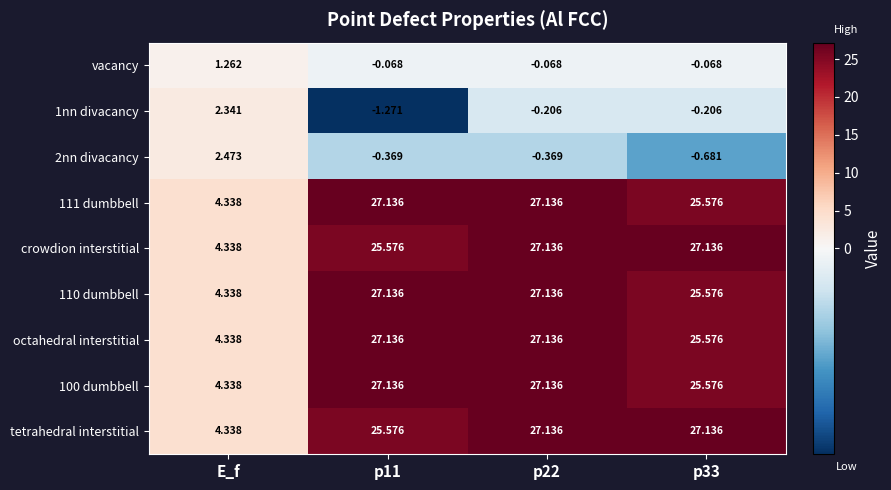

At which label does octahedral interstitial reach its minimum?

E_f